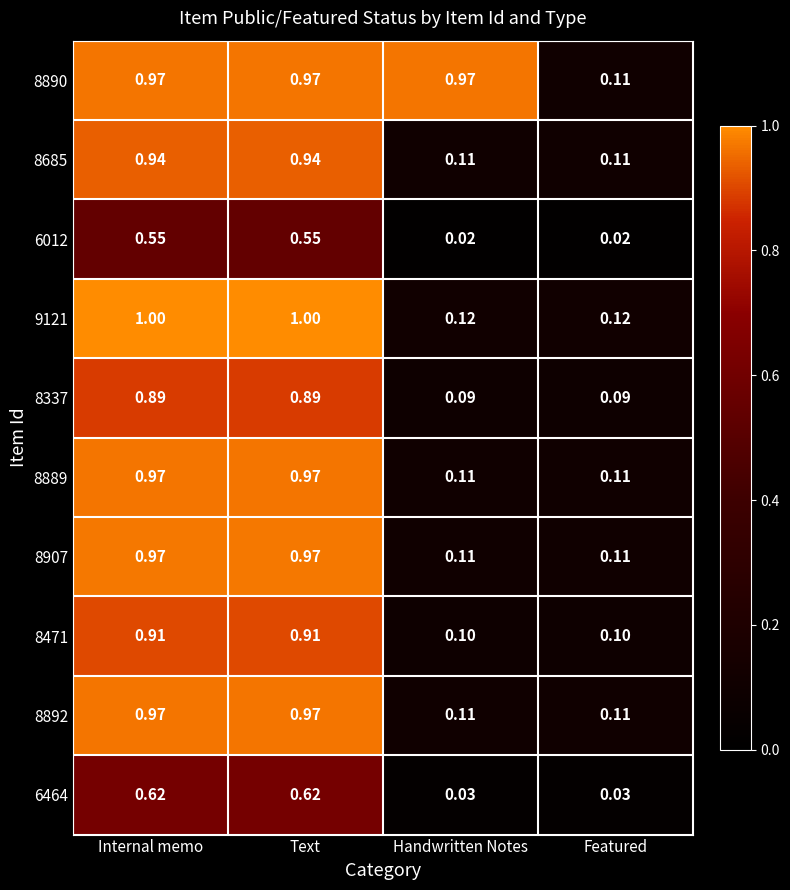

Is the value of 8889 at Text greater than the value of 8892 at Featured?

Yes